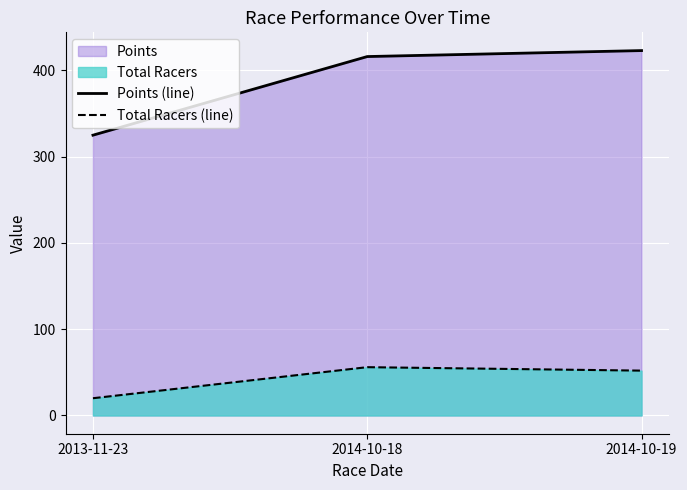

Which series has the largest range (max minus min)?

Points (line)